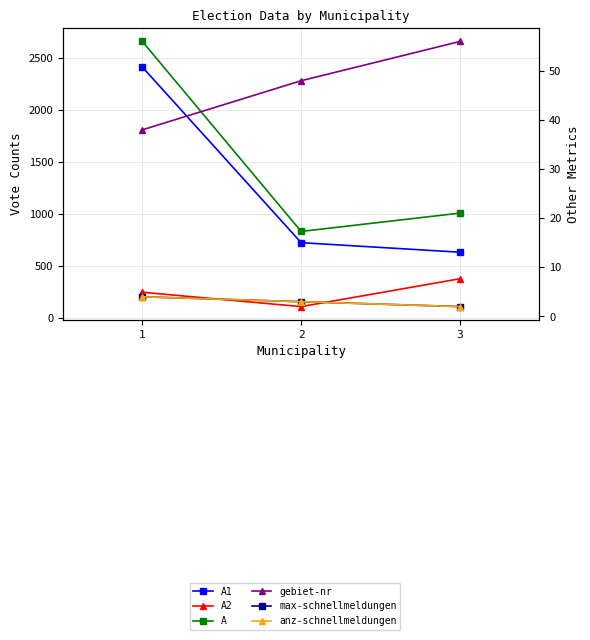

Does the chart display data point markers on the line(s)?

Yes